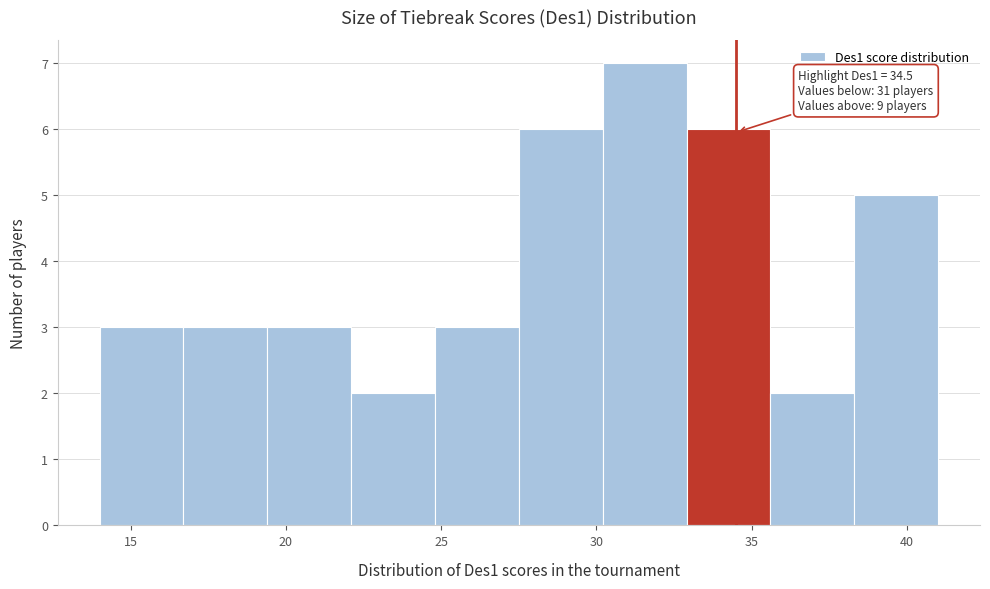

Which range on the x-axis has the tallest bar?

30.2 to 32.9